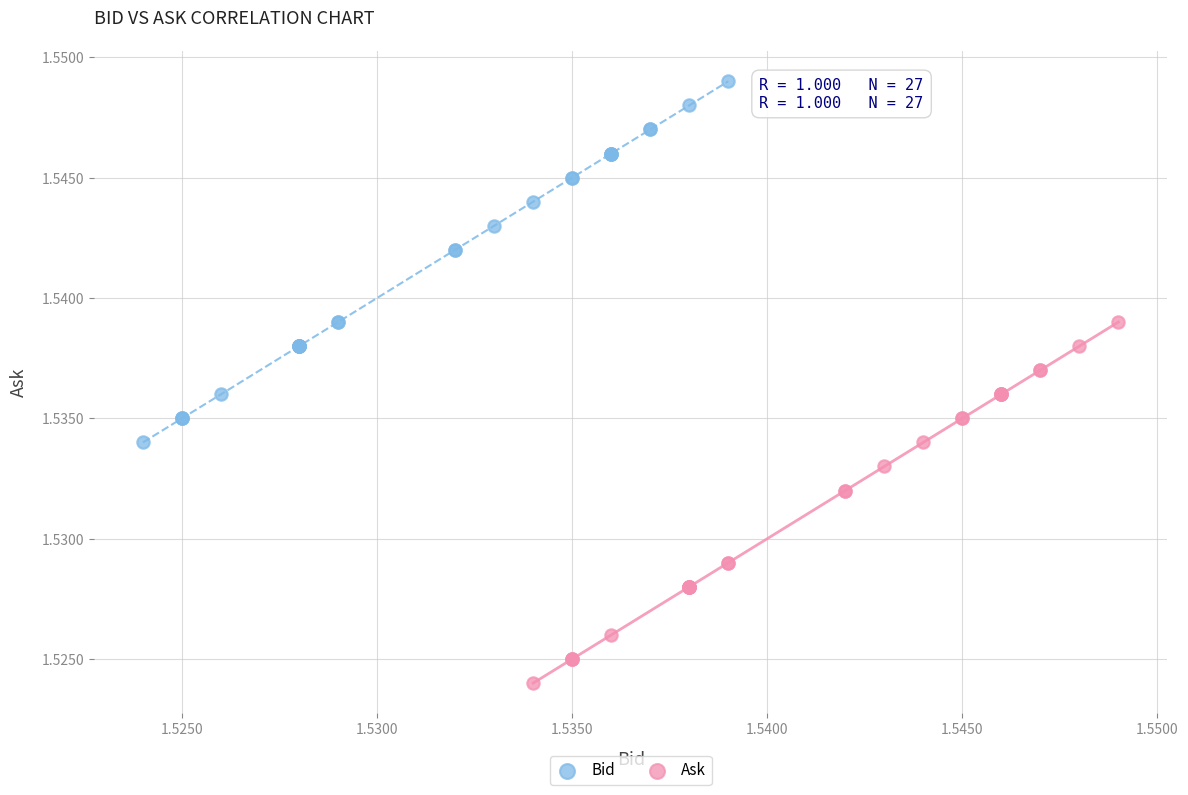

Which series contains the lowest Y value?

Ask